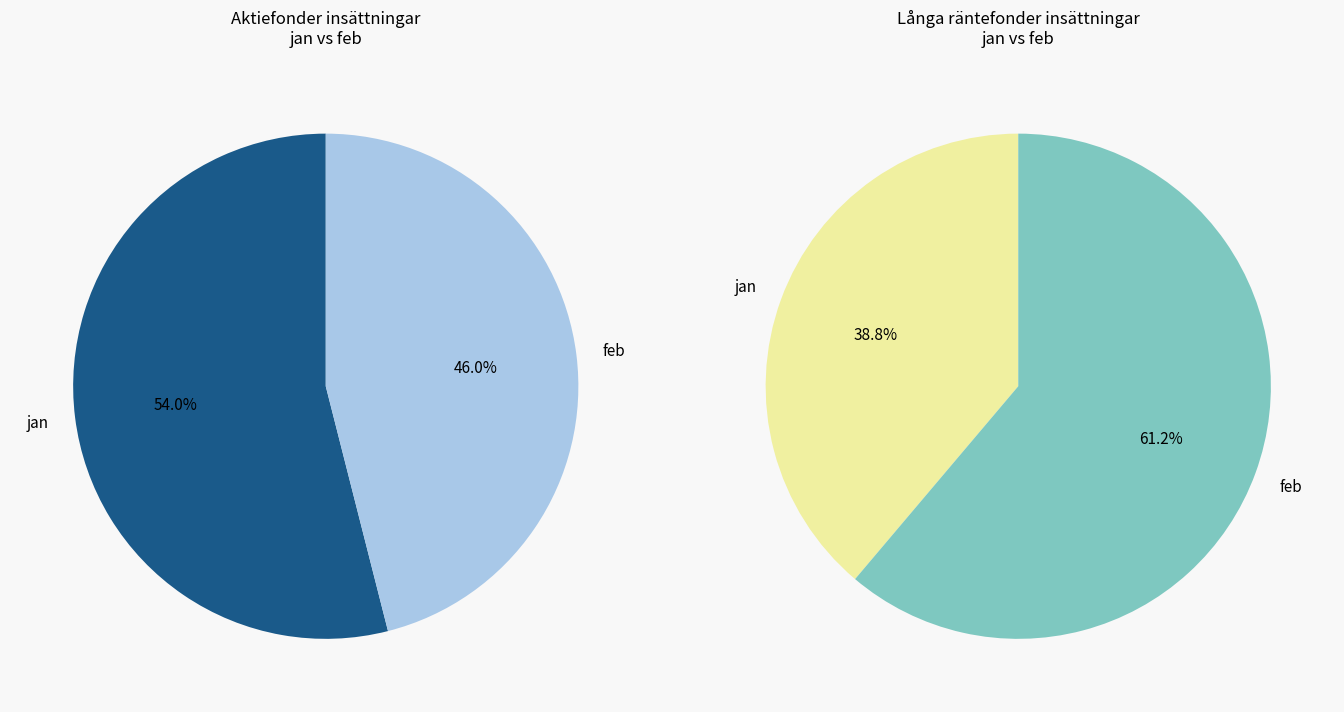

What is the largest slice in the pie chart?

jan